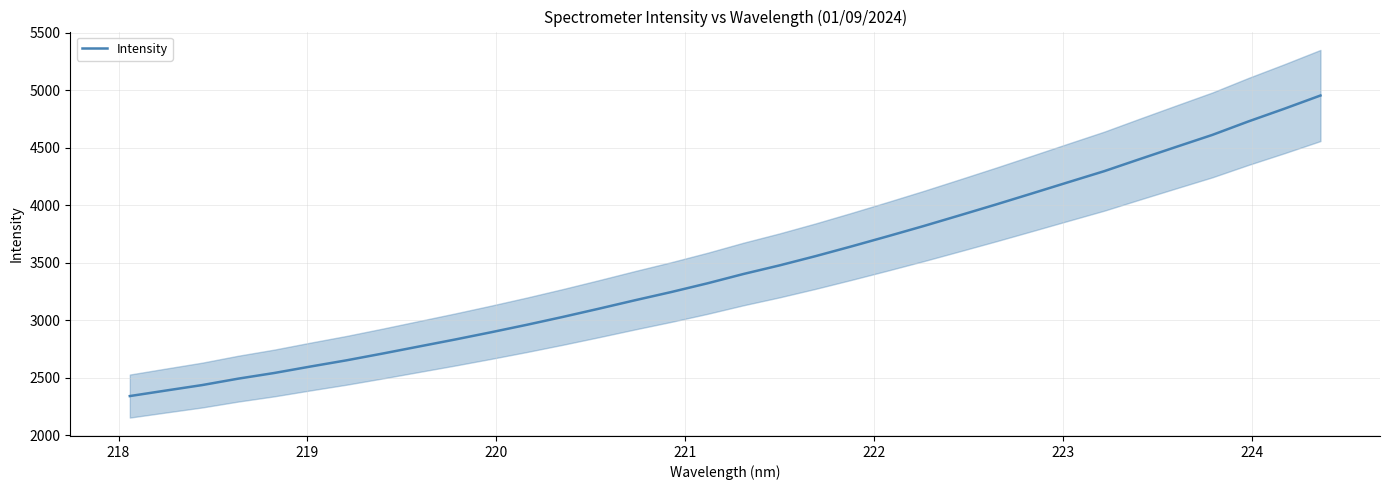

What is the highest value of the Intensity series?

4953.7